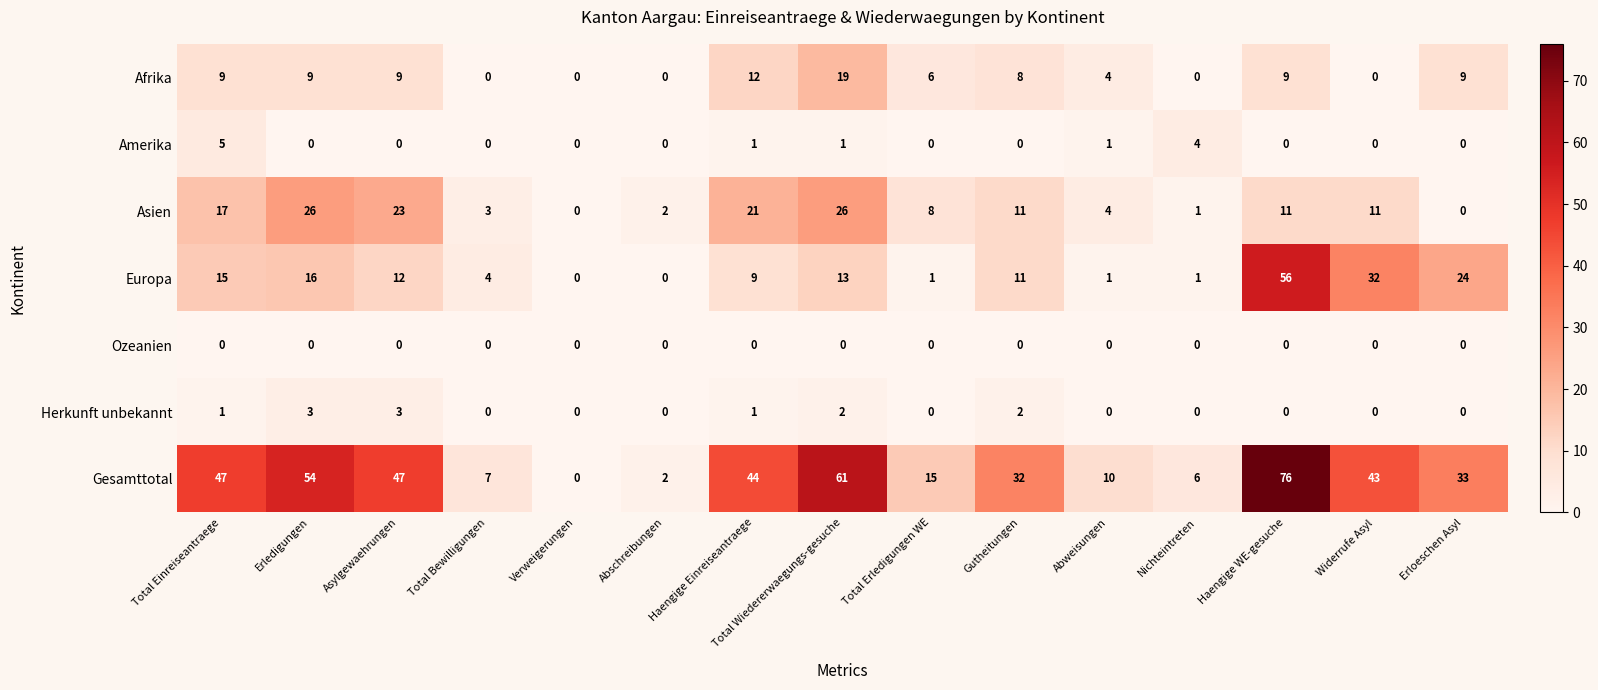

What is the difference between the maximum and minimum values in the Gesamttotal series?

76